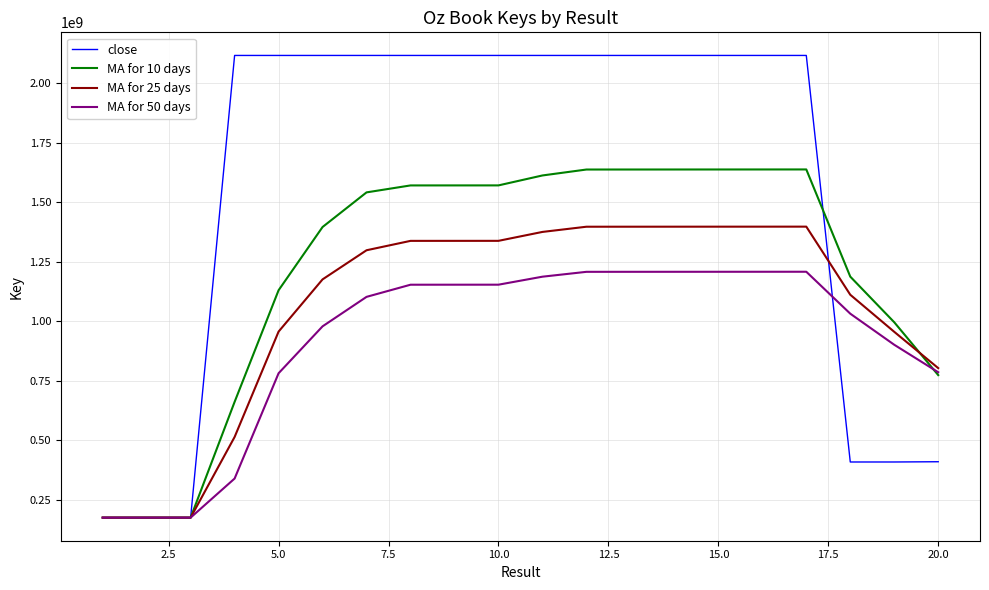

Which series has the widest spread of values?

close